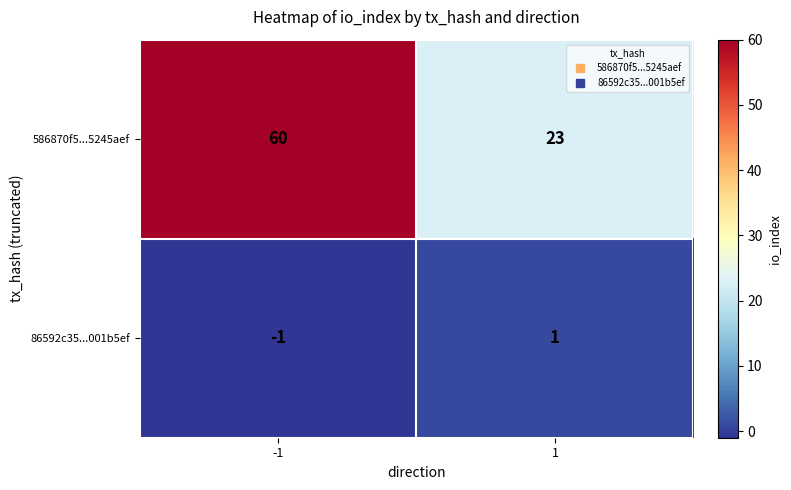

Read the 586870f5...5245aef value at 1, to the nearest 5.

25